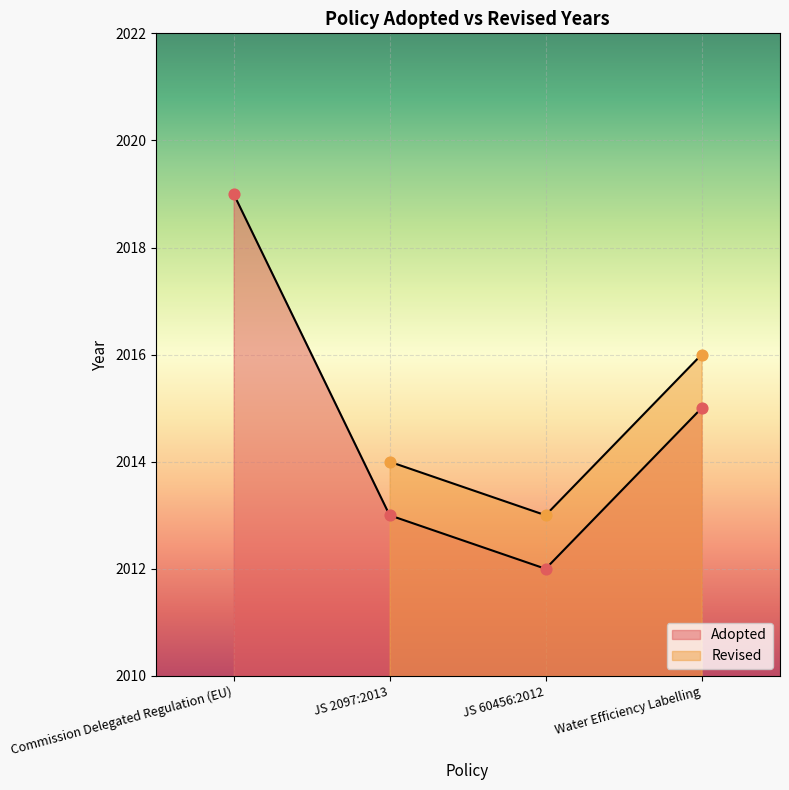

Between Commission Delegated Regulation (EU) and JS 2097:2013, which is larger?

Commission Delegated Regulation (EU)